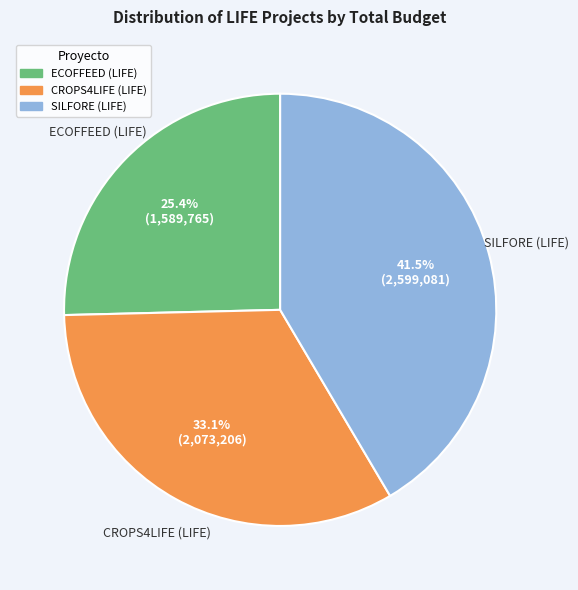

The SILFORE (LIFE) slice represents 29% of the pie. True or false?

False